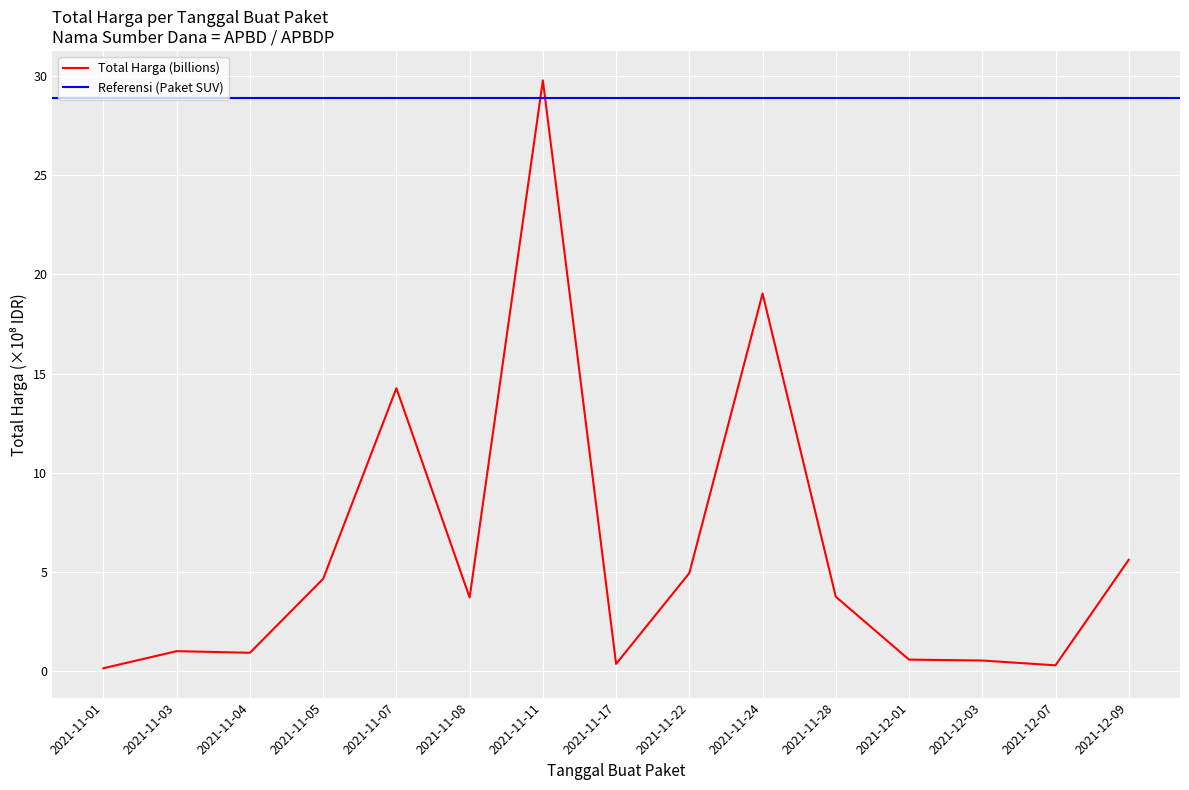

What is the value of the 7th point from the left?

29.8